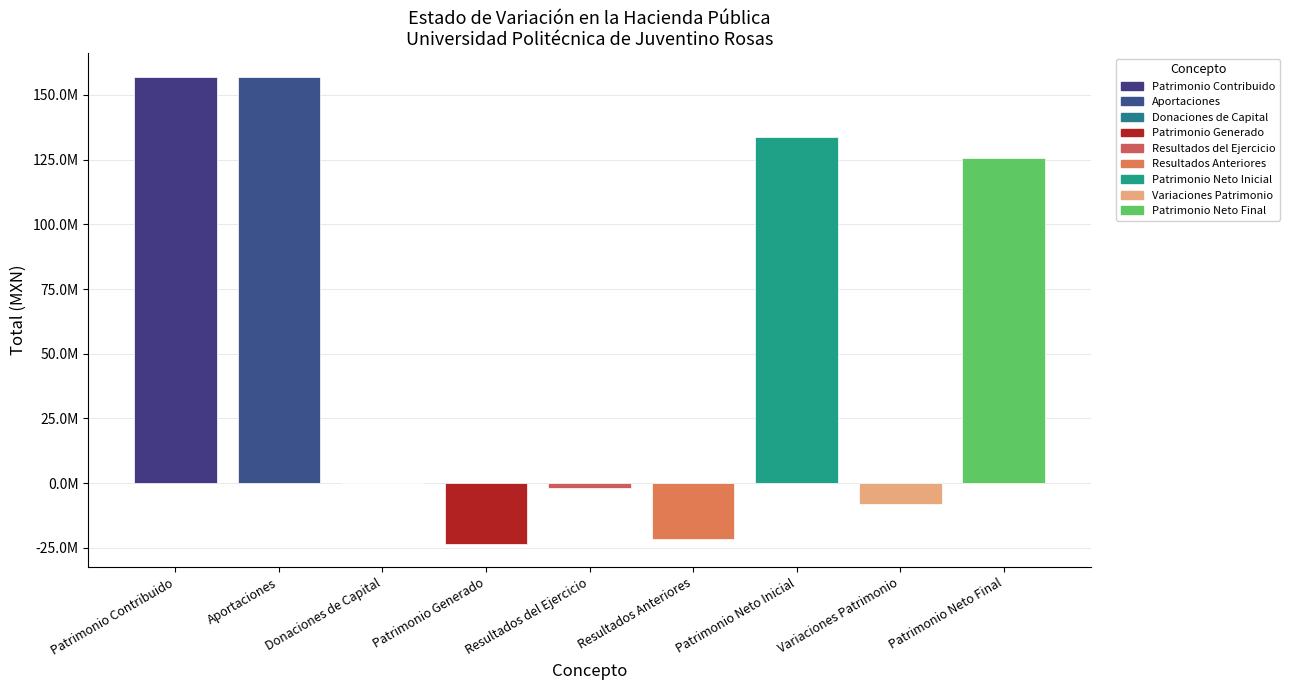

Does the chart contain stacked bars?

No